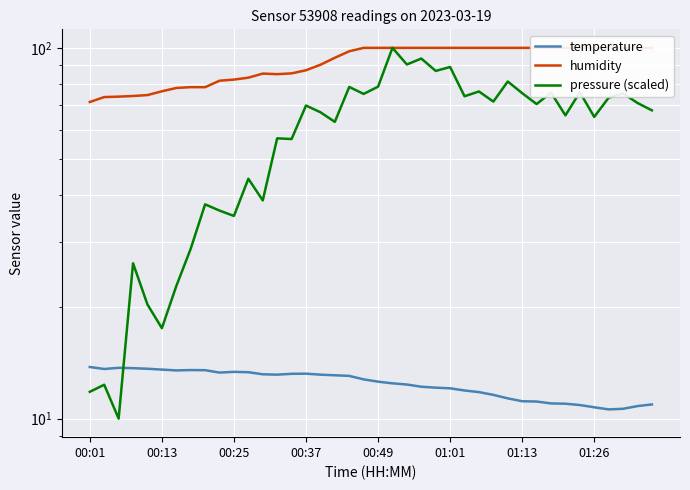

In humidity, how many points are higher than both neighbors (excluding endpoints)?

2